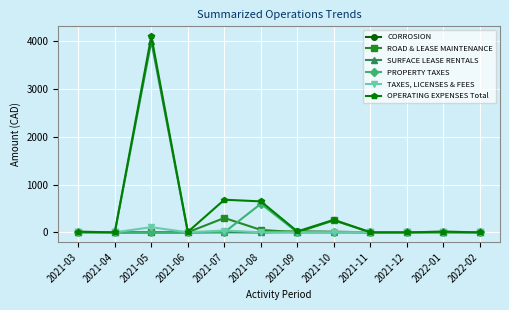

Rank the series by their maximum value, from lowest to highest.

CORROSION, TAXES, LICENSES & FEES, ROAD & LEASE MAINTENANCE, PROPERTY TAXES, SURFACE LEASE RENTALS, OPERATING EXPENSES Total